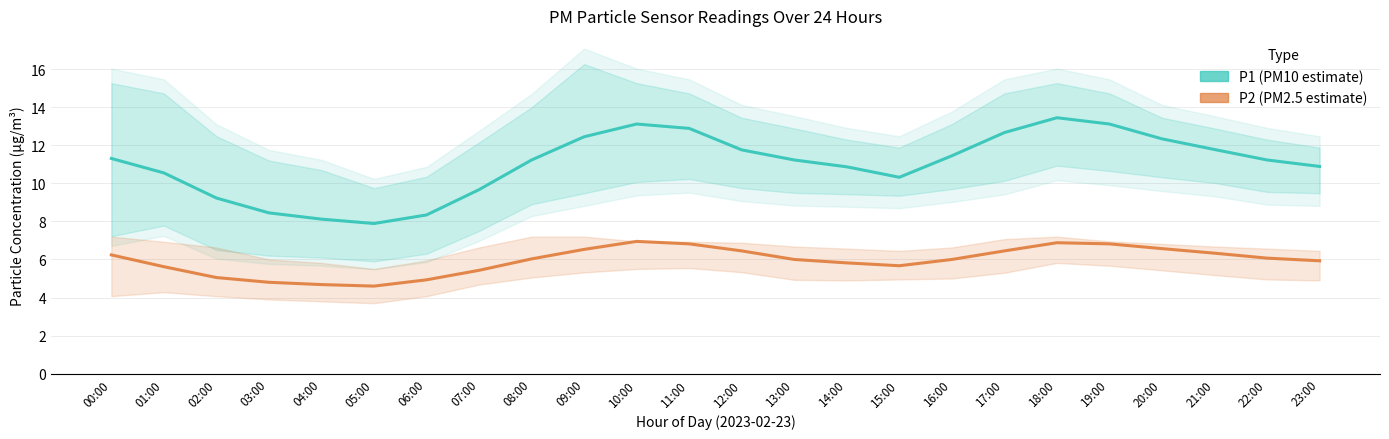

True or false: P1 (PM10 estimate) has a value of 5.4 at 22:00.

False